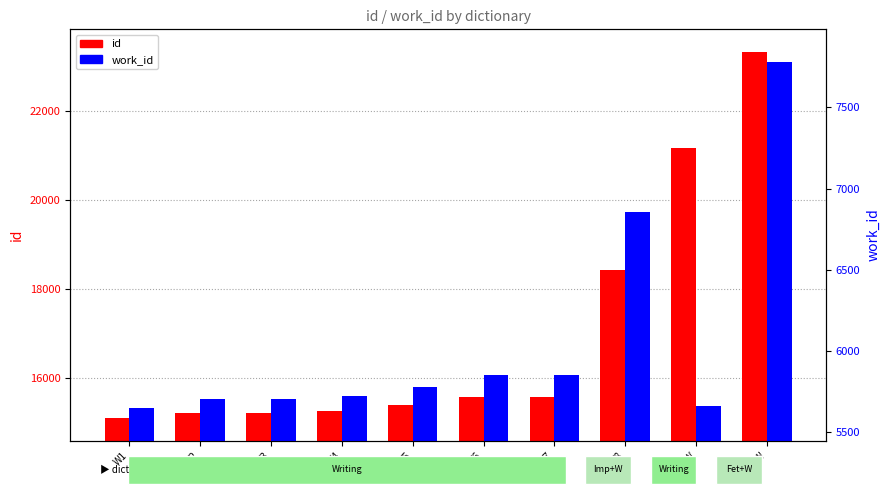

How many distinct data groups are displayed?

2